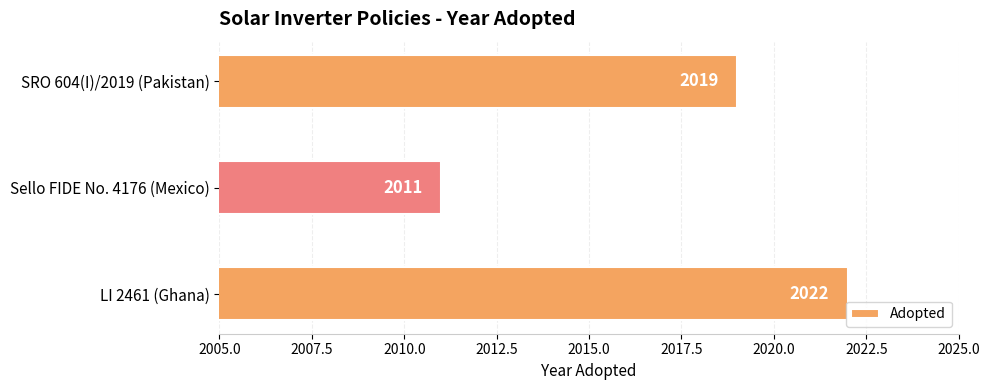

Reading bottom to top, transcribe all the data shown in this chart.

2022	2011	2019